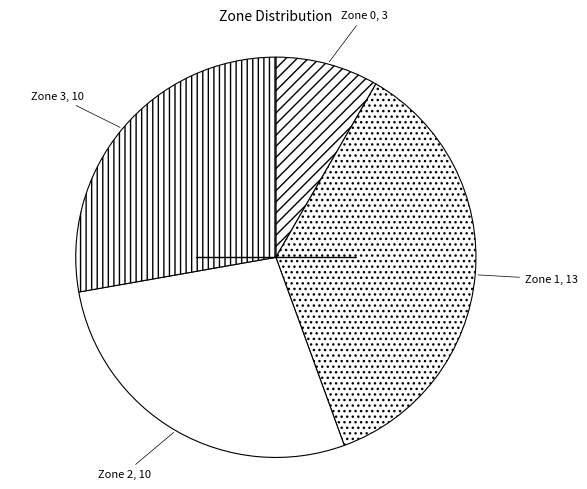

Rank the categories by value from highest to lowest.

Zone 1, Zone 2, Zone 3, Zone 0